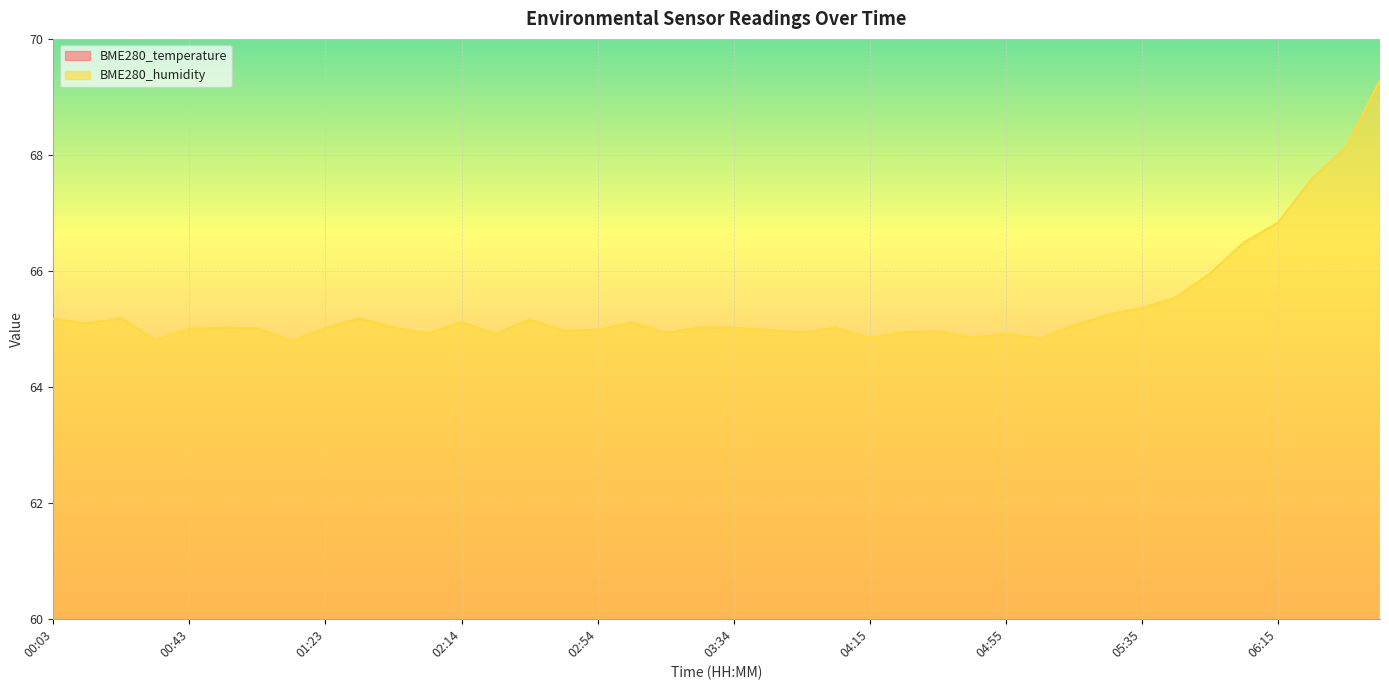

The BME280_temperature series shows 30.7 at 04:15. True or false?

False